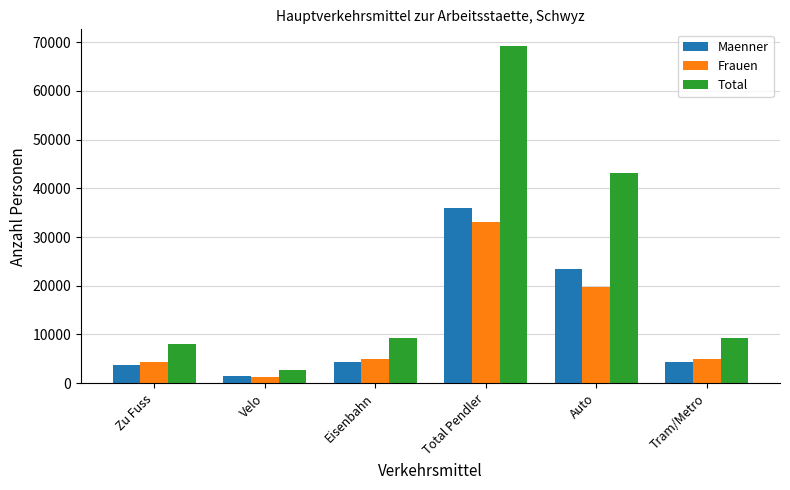

What is the label of the 4th bar from the right?

Eisenbahn